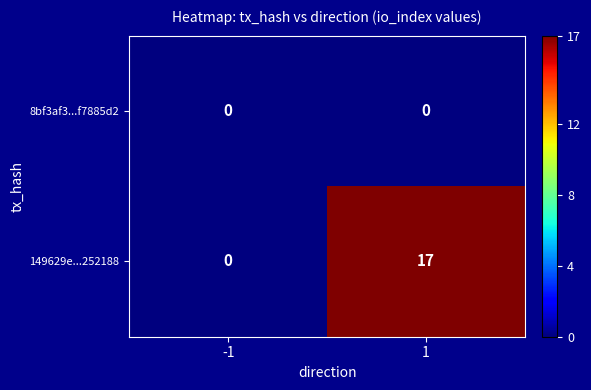

The 8bf3af3...f7885d2 series shows 0 at 1. True or false?

True